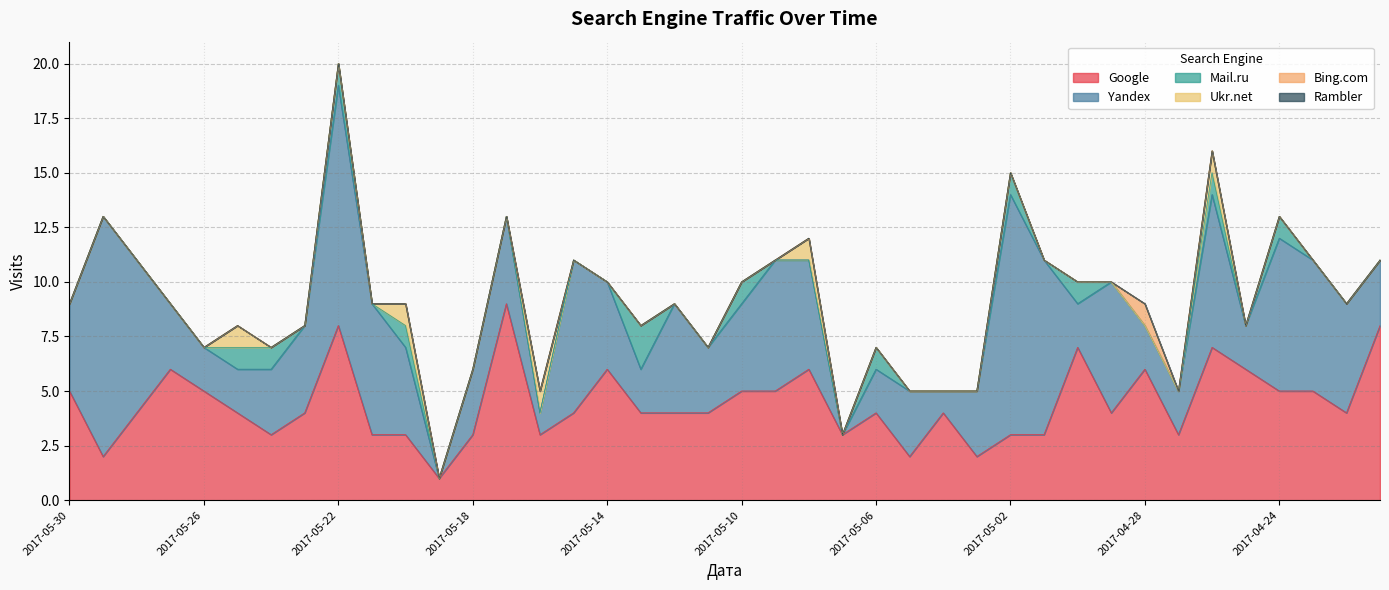

What are all the series names shown in the legend?

Google, Yandex, Mail.ru, Ukr.net, Bing.com, Rambler